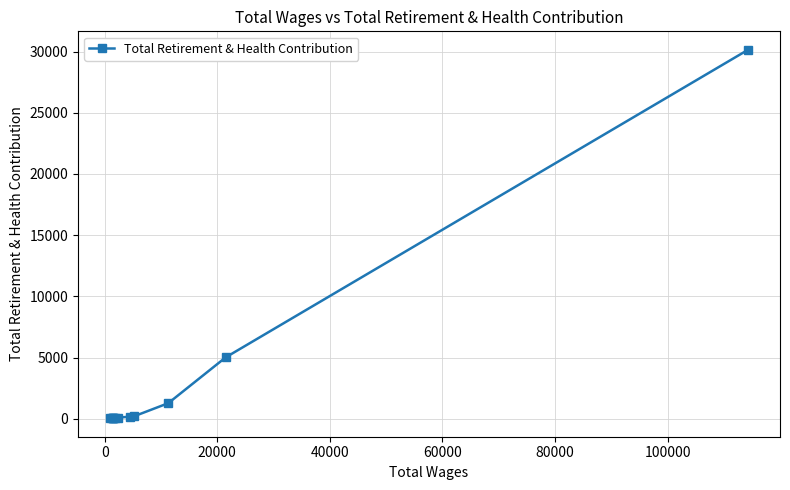

What is the smallest value displayed?

35